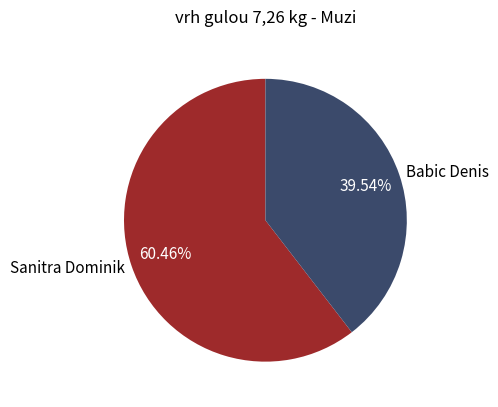

Is it true that Sanitra Dominik is 46% of the pie?

False